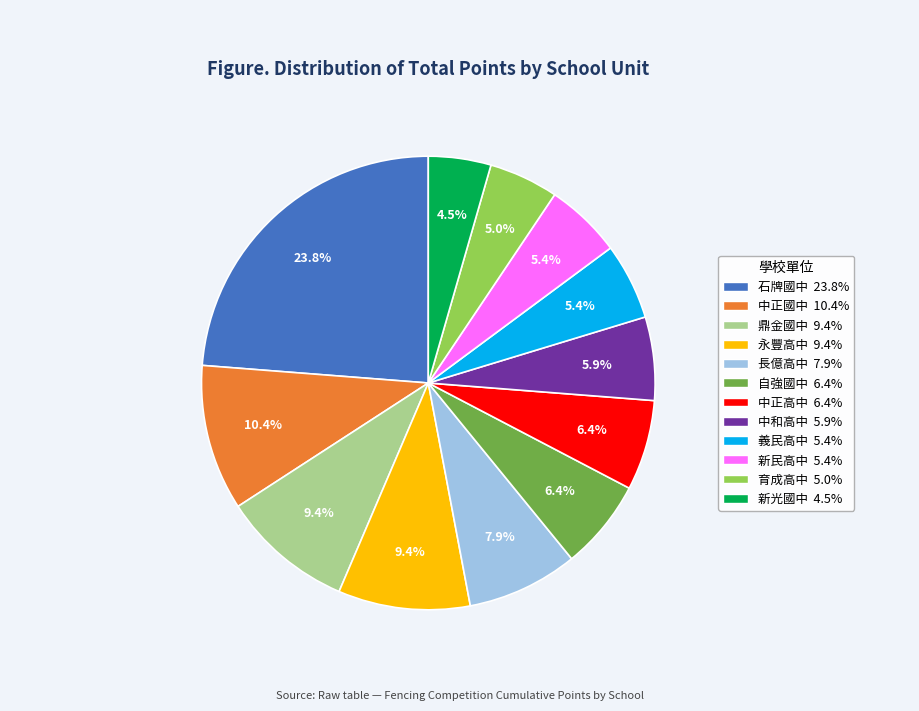

What percentage is NOT represented by 鼎金國中?

90.6%